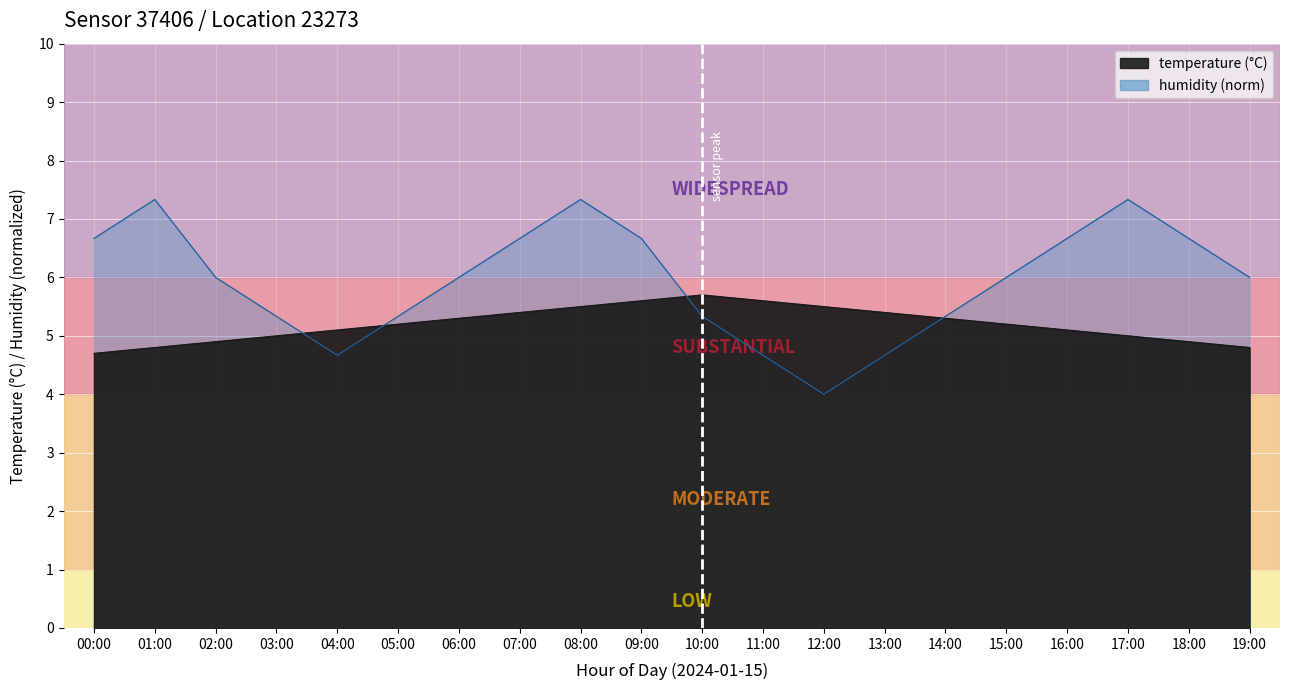

How many values in the humidity series exceed 6?

12